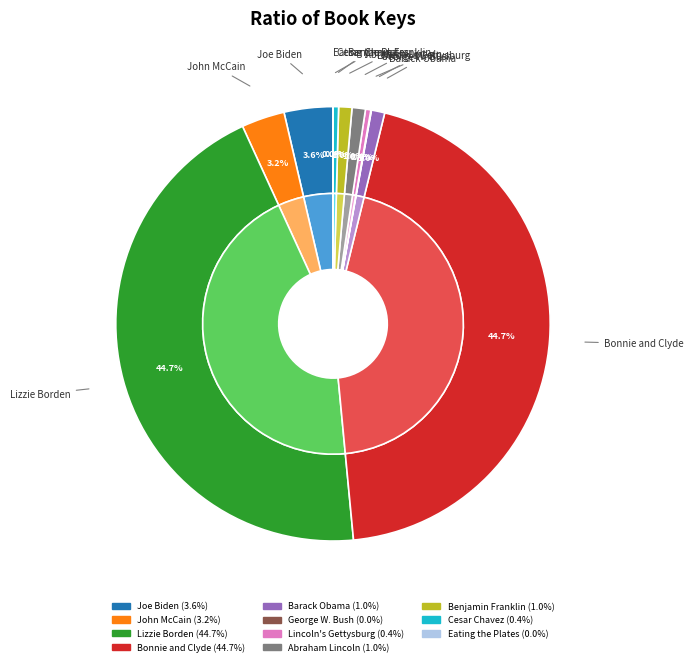

To the nearest percent, what portion does Lizzie Borden represent?

45%